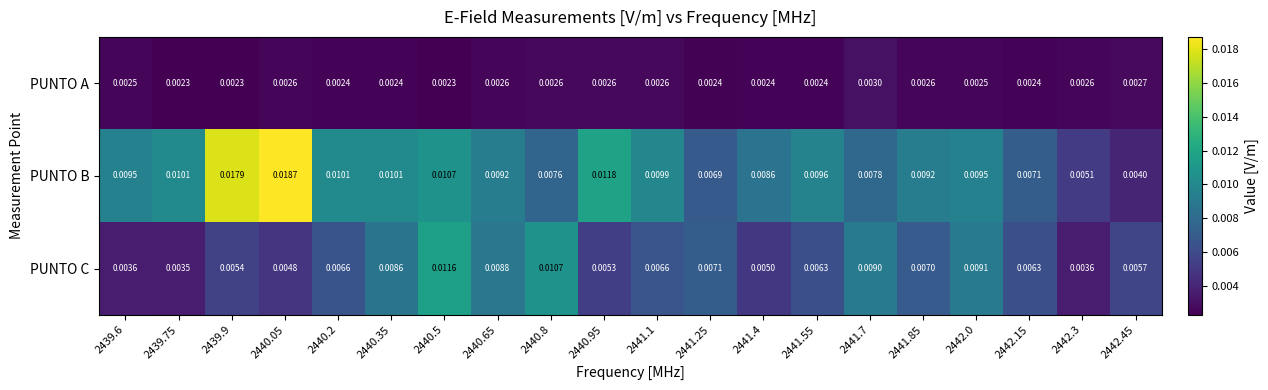

How many distinct data groups are displayed?

3